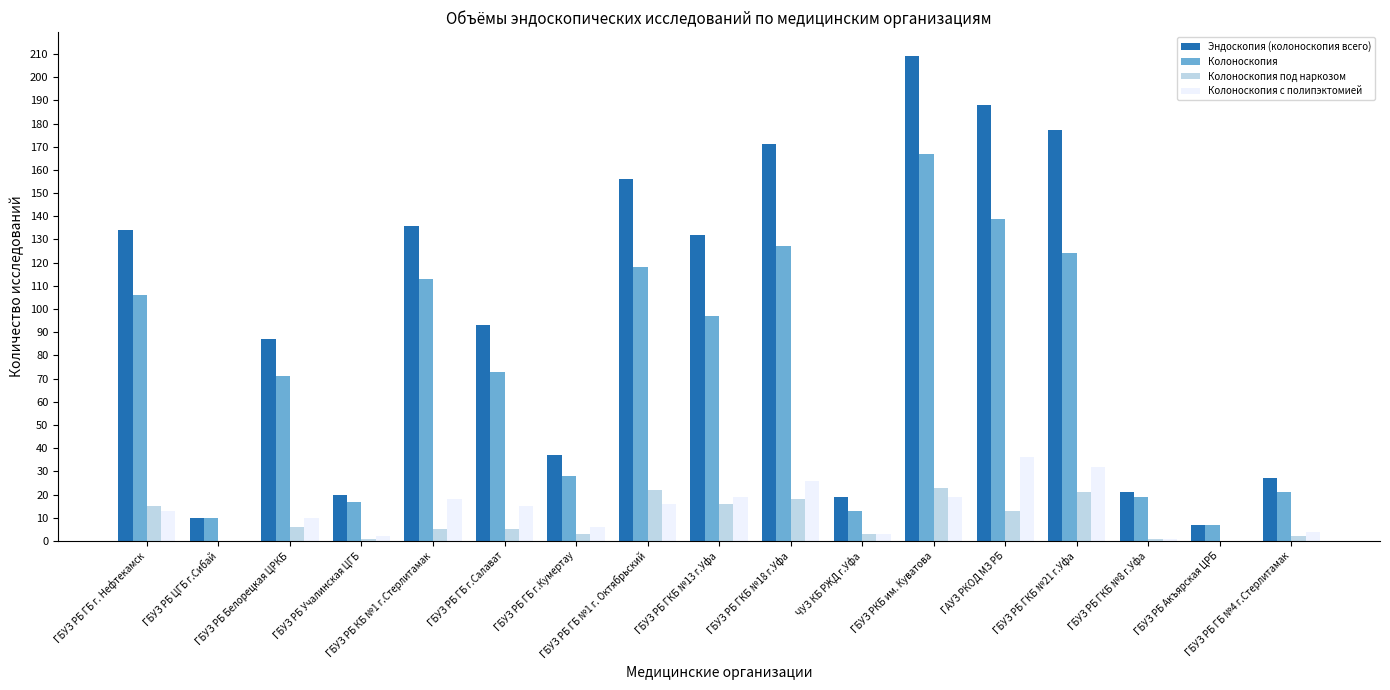

Is the value of Эндоскопия (колоноскопия всего) at ГБУЗ РБ ГКБ №13 г.Уфа greater than the value of Колоноскопия at ГБУЗ РБ КБ №1 г.Стерлитамак?

Yes